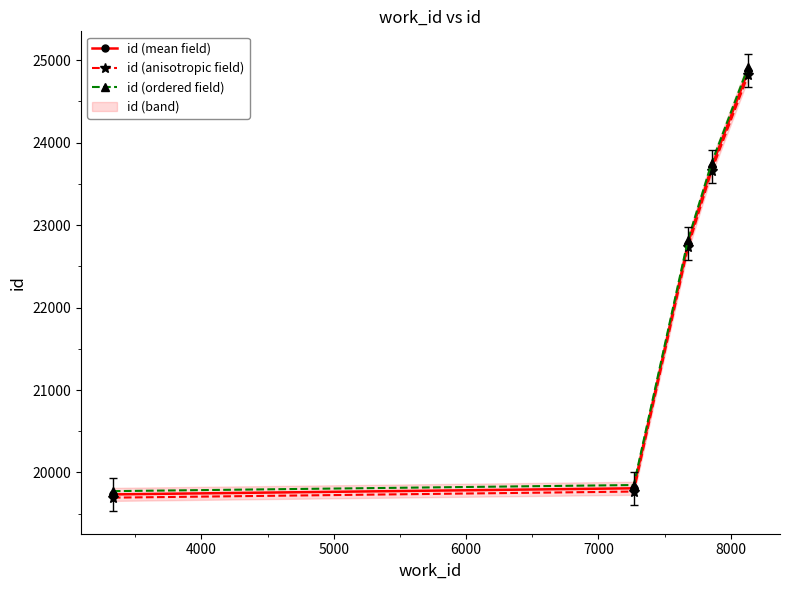

What is the value of the id (anisotropic field) point at the 3rd from the left?

22731.4